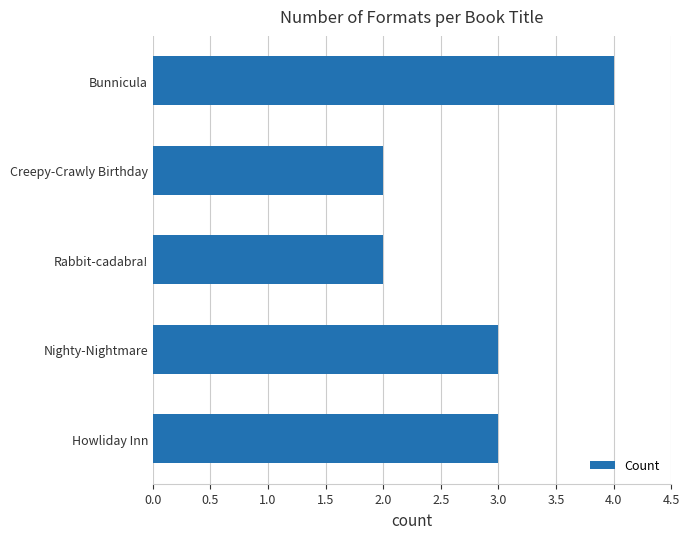

The chart shows a value of 3 at Howliday Inn. True or false?

True